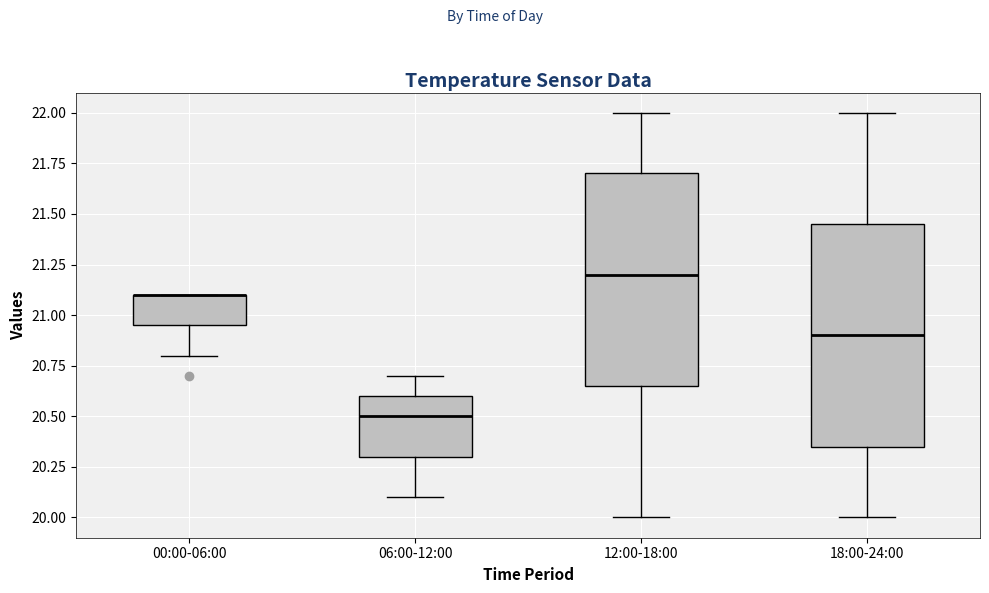

Reading left to right, read every box against the y-axis: the position of its median line, the range the box covers, and the ends of its whiskers. The values are not printed on the chart, so give them approximately, as read against the axis.

00:00-06:00: median 21.10 (drawn on the box's upper edge), box 20.95 to 21.10, whiskers 20.80 to 21.10
06:00-12:00: median 20.50, box 20.30 to 20.60, whiskers 20.10 to 20.70
12:00-18:00: median 21.20, box 20.65 to 21.70, whiskers 20.00 to 22.00
18:00-24:00: median 20.90, box 20.35 to 21.45, whiskers 20.00 to 22.00